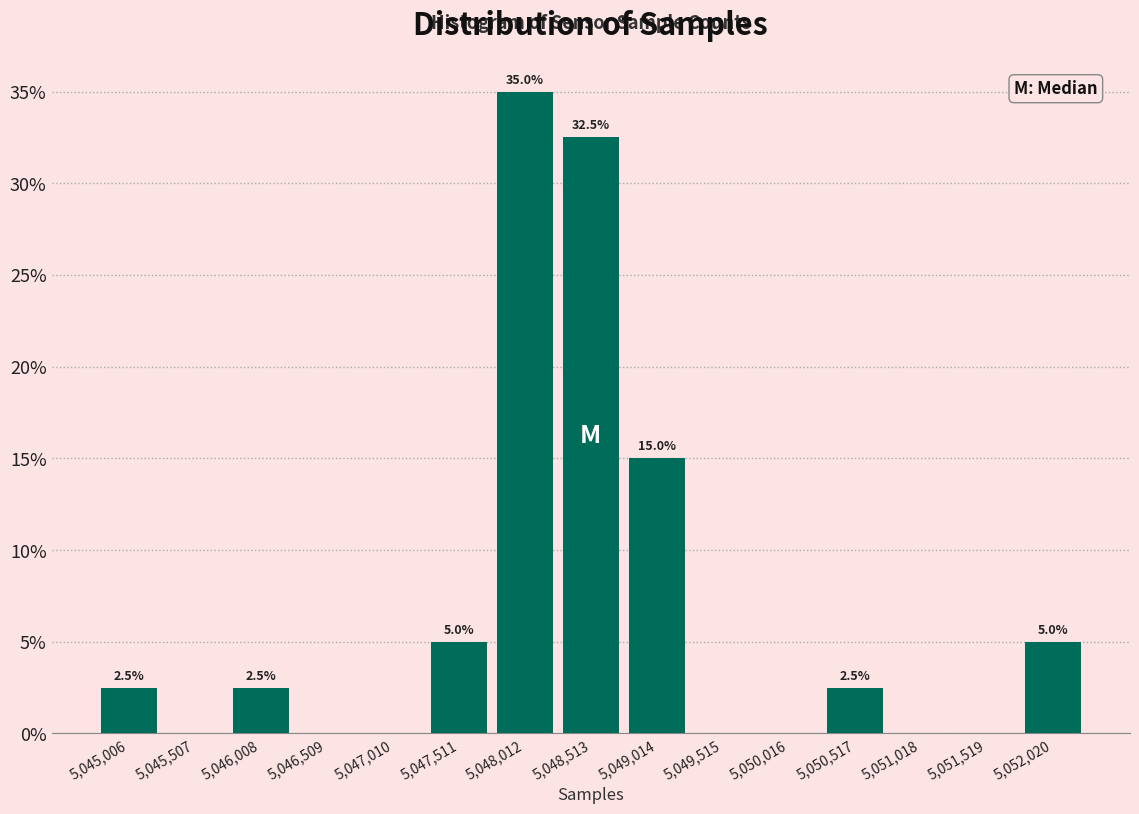

Over which range of the x-axis is the bar tallest?

5047800 to 5048300